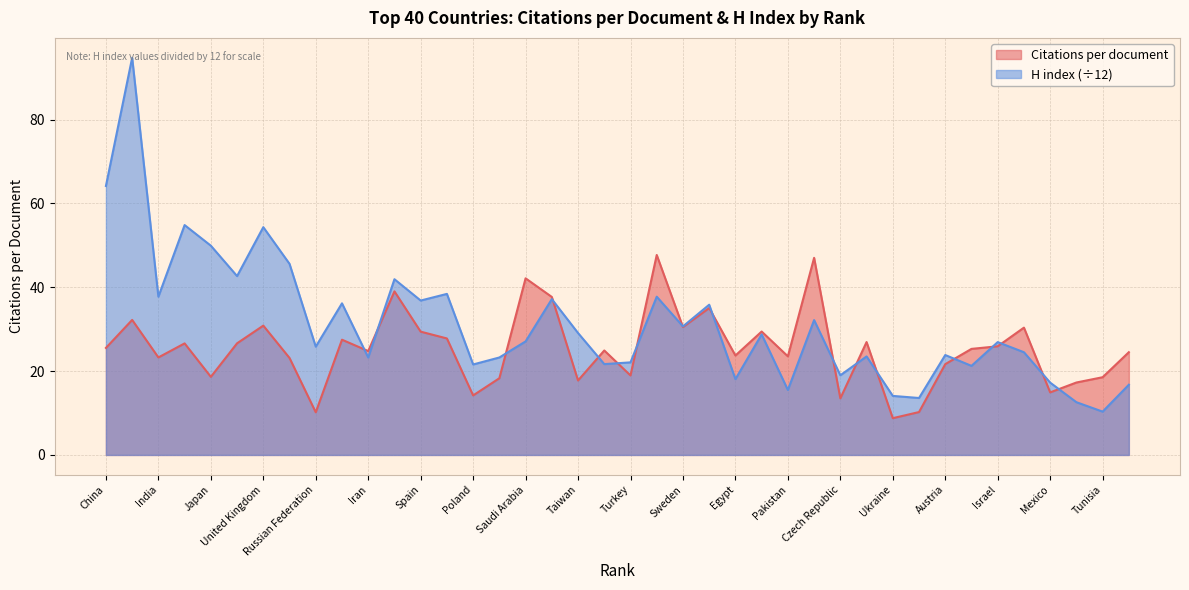

What is the label of the 37th point from the left?

Mexico